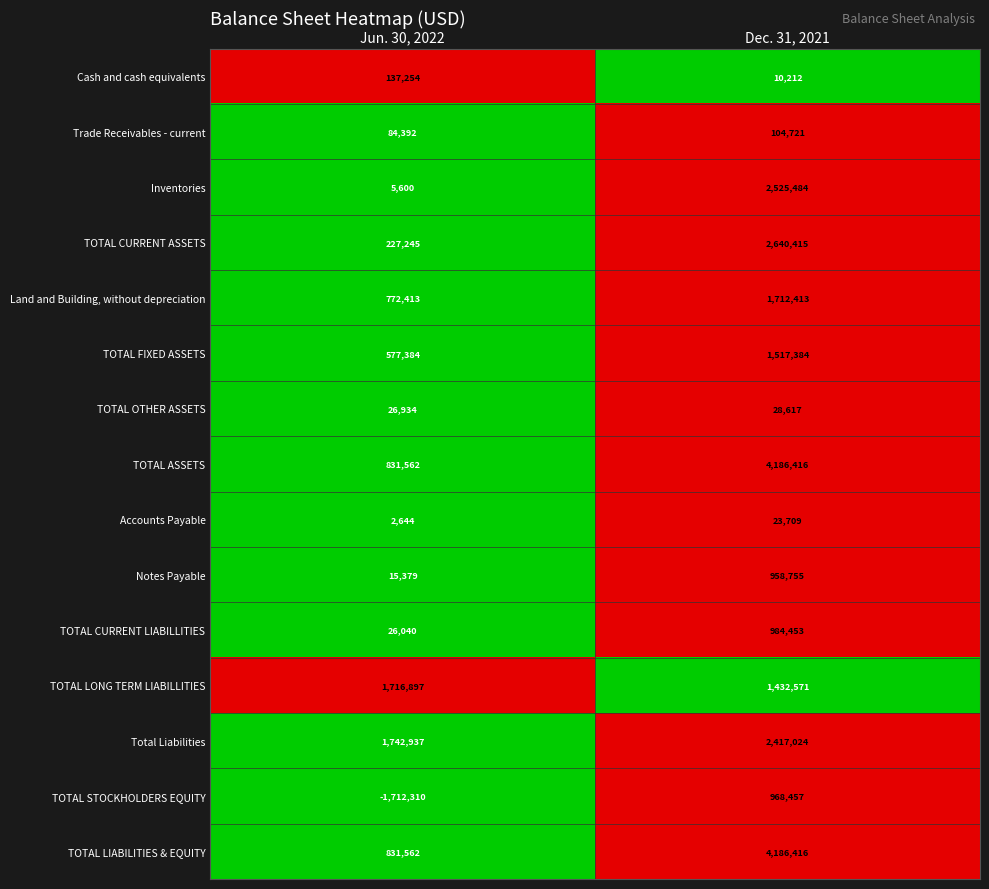

What is the spread (max minus min) of values at Dec. 31, 2021?

4176204